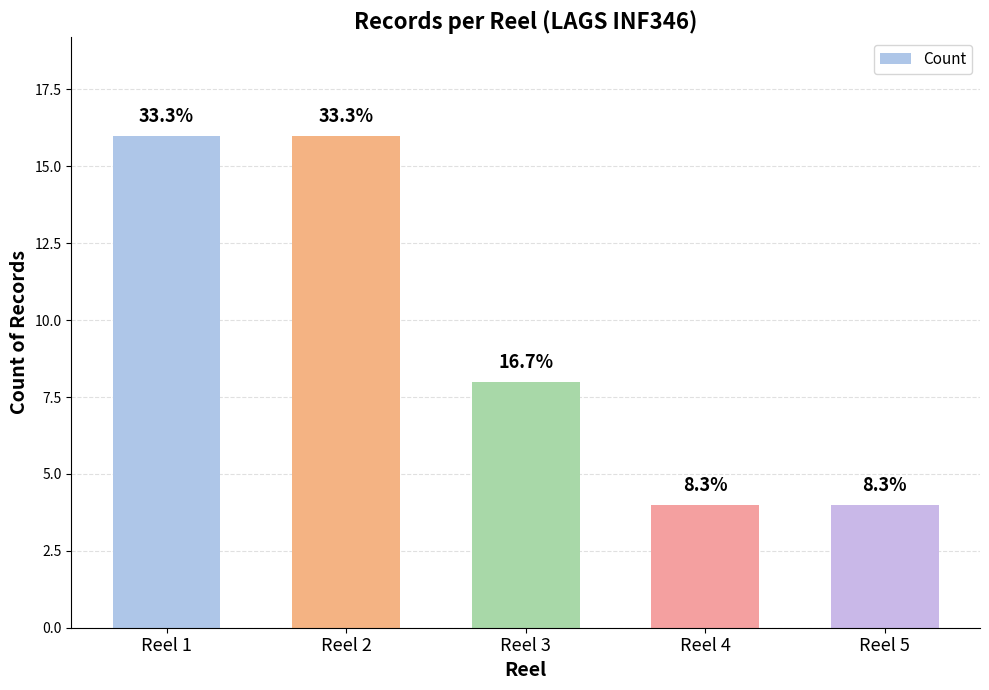

What is the sum of the values at Reel 3 and Reel 1?

24